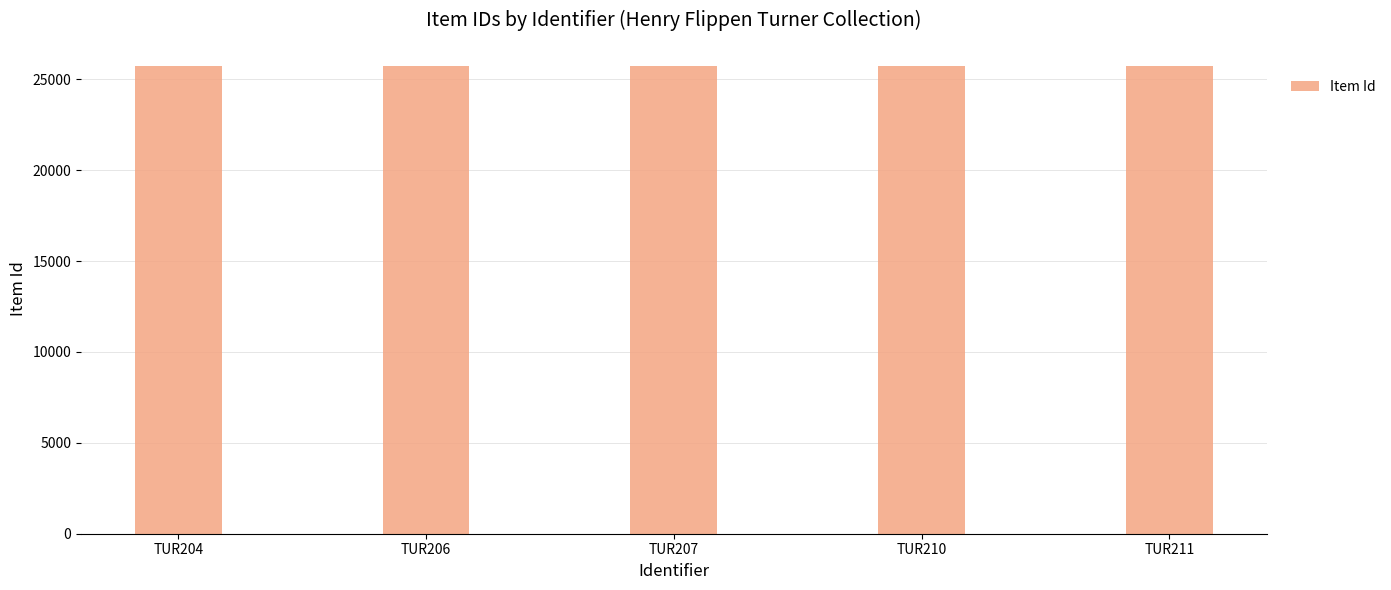

What is the difference between the second highest and minimum values?

6